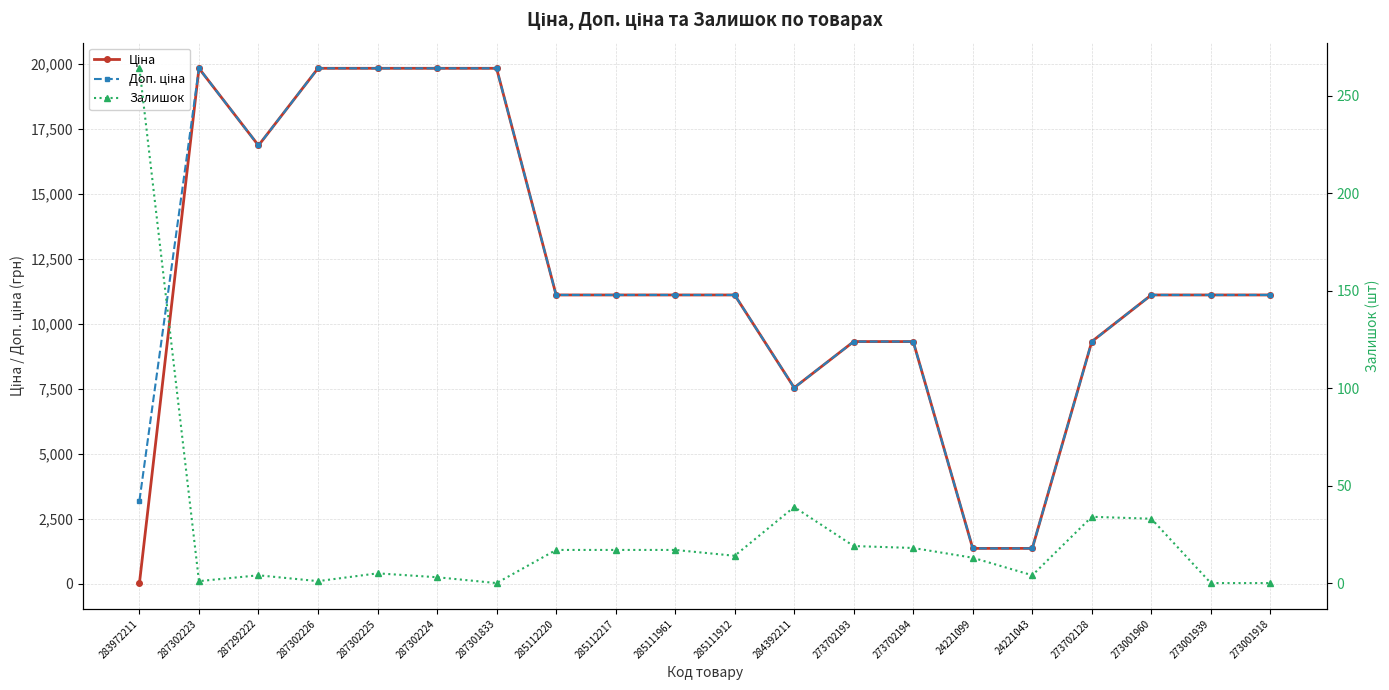

Is this an area chart (filled region under the line)?

No